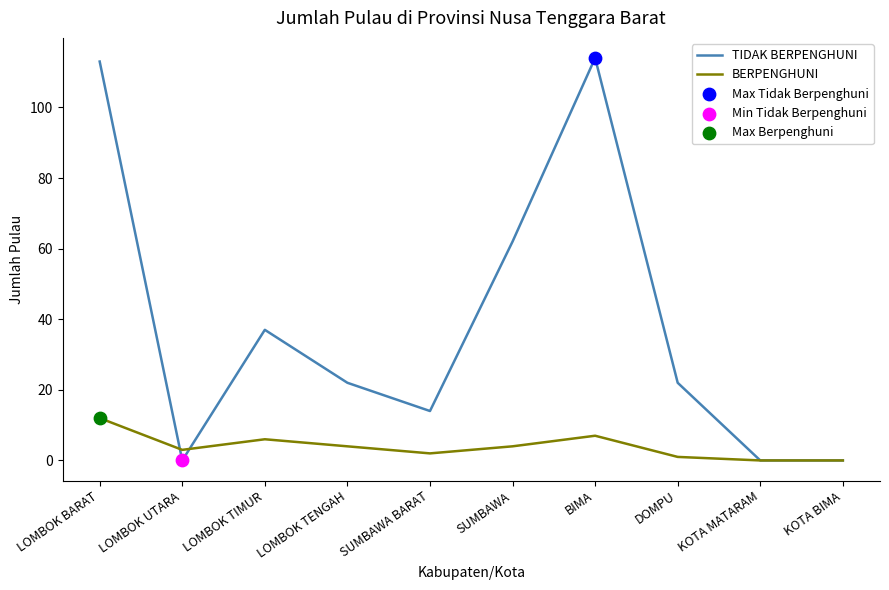

Between LOMBOK BARAT and KOTA BIMA, which series saw the biggest shift?

TIDAK BERPENGHUNI